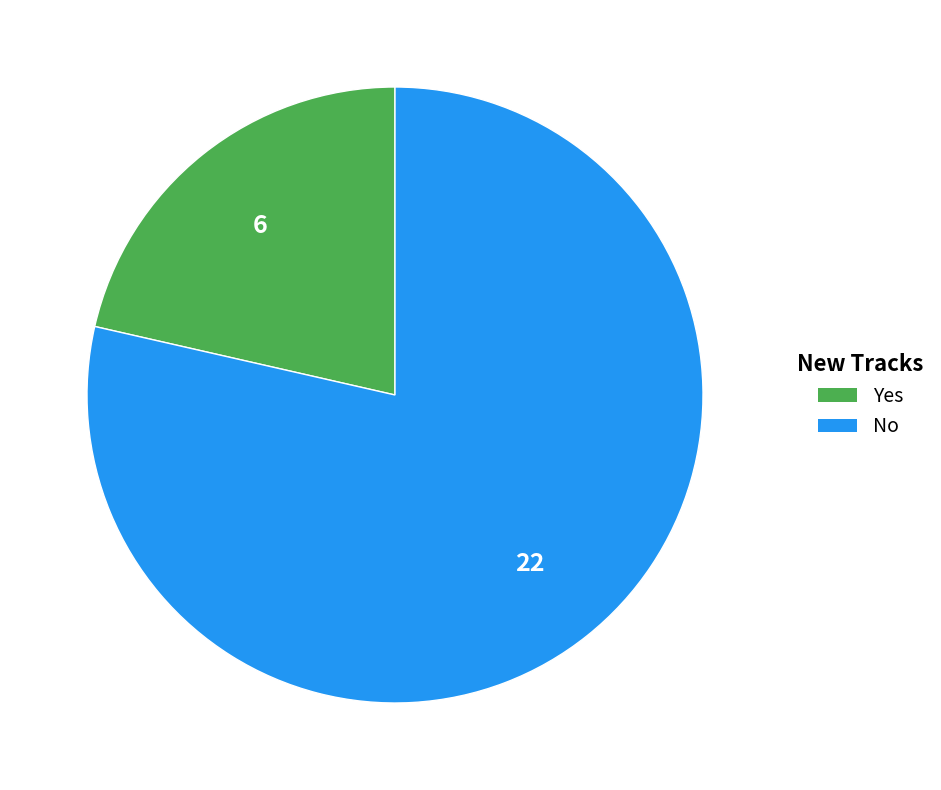

Count the number of slices in the pie.

2